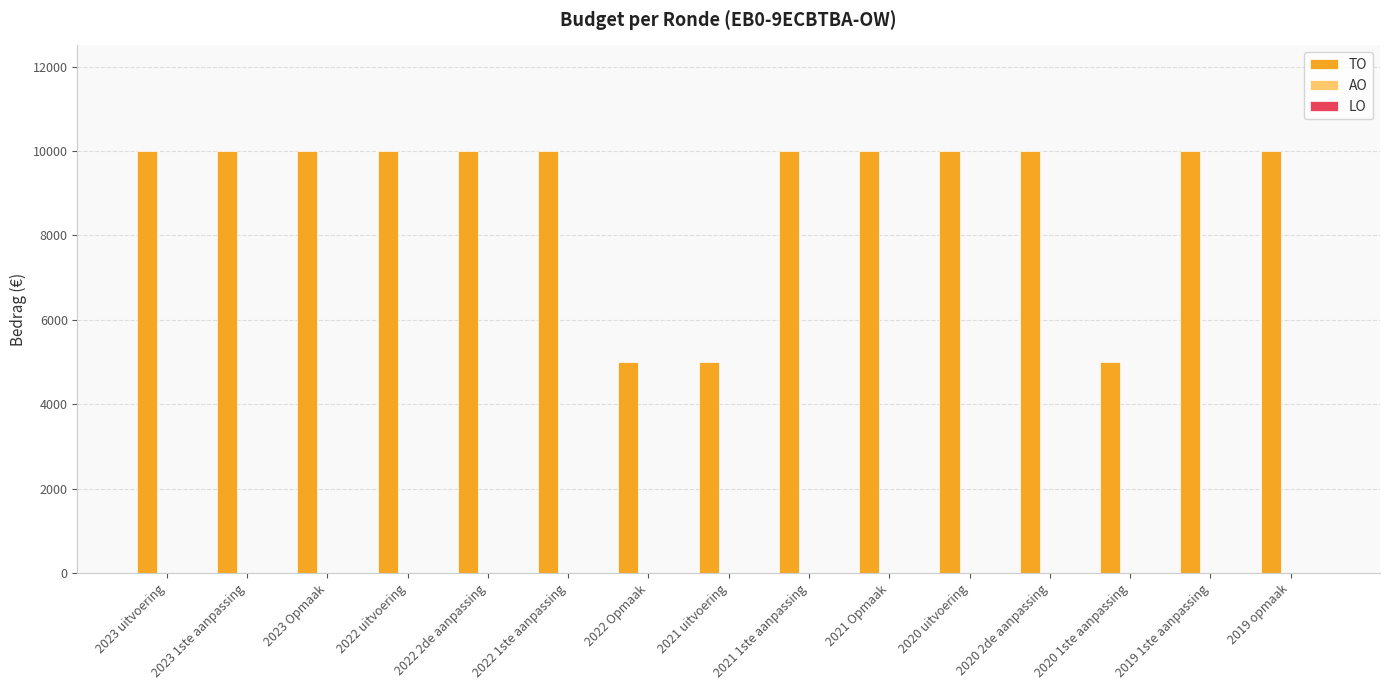

What is the average value?

9000